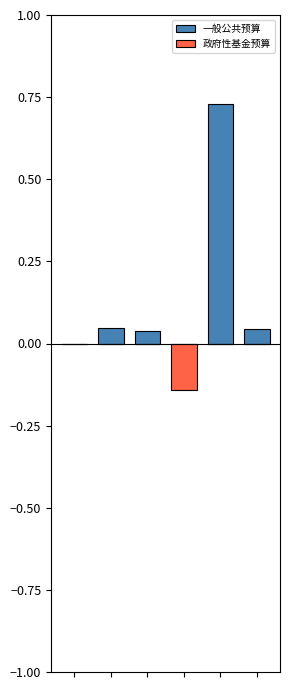

Between 1 and 2, which series saw the biggest shift?

一般公共预算